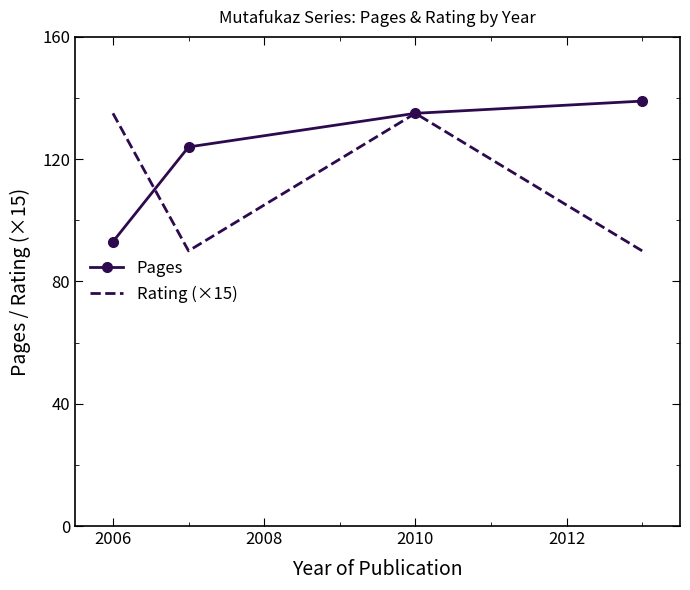

True or false: Rating (×15) and Pages intersect in this chart.

True